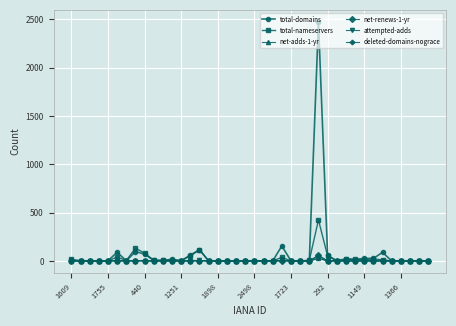

True or false: net-renews-1-yr has more than 0 interior local peaks.

True